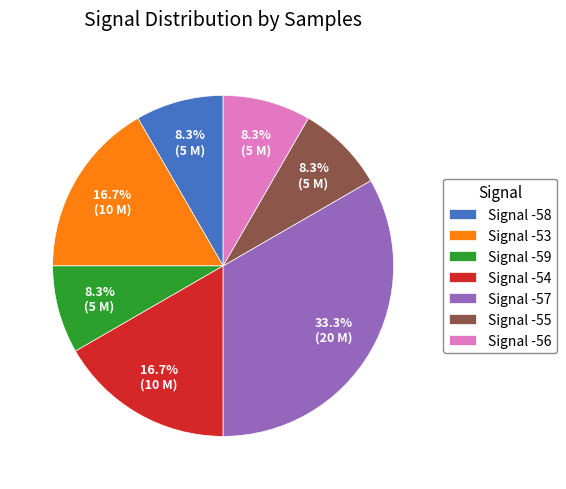

Approximately how many times larger is the value at Signal -55 compared to Signal -56?

1.0